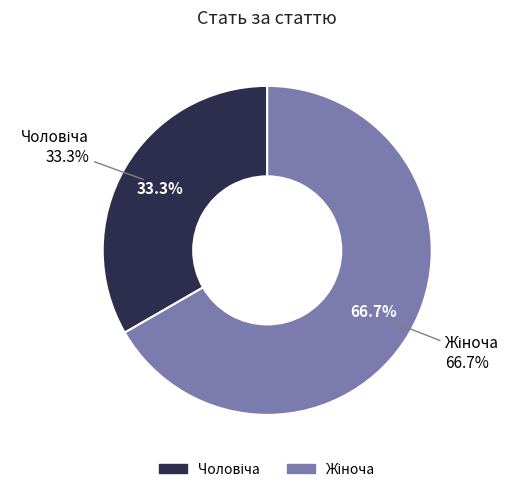

What percentage is the Жіноча slice, to the nearest percent?

67%